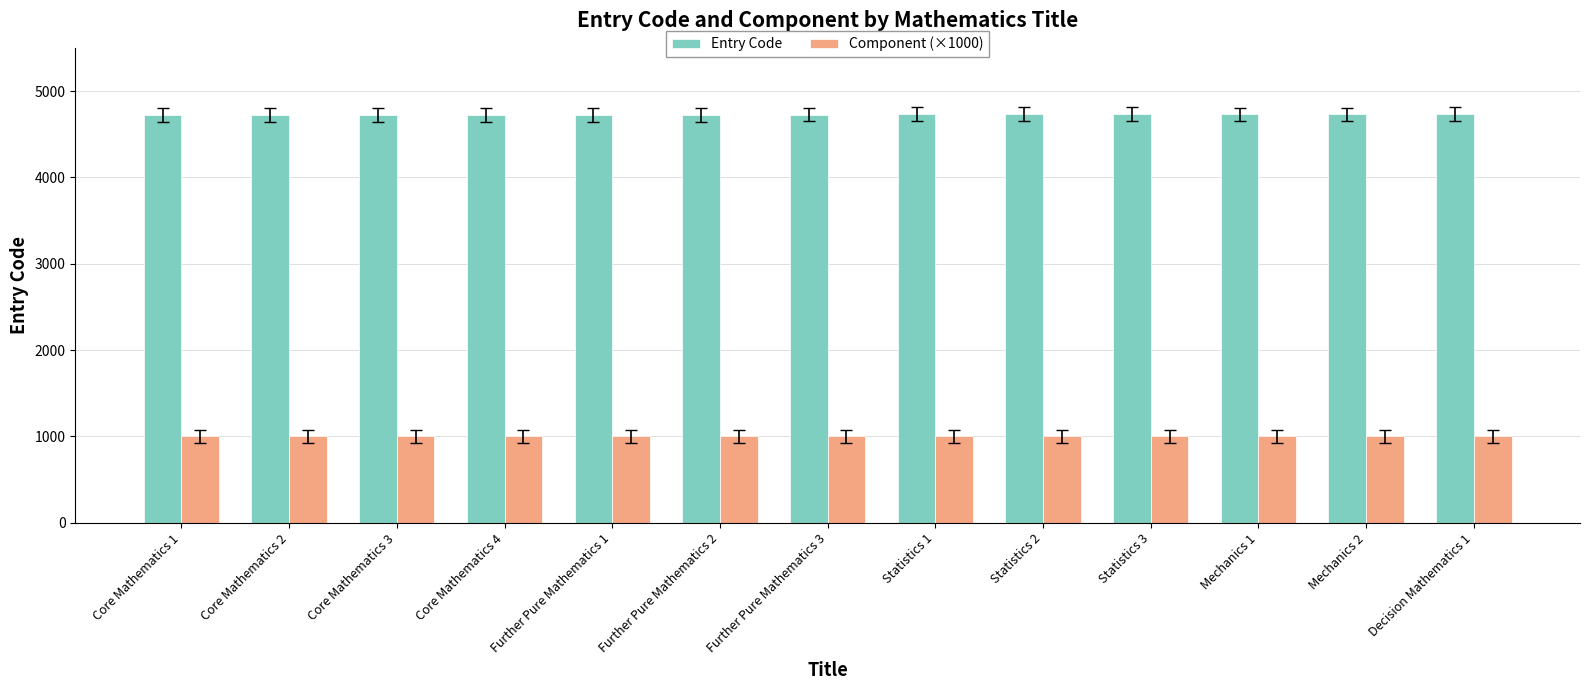

Count the number of data series in this chart.

2